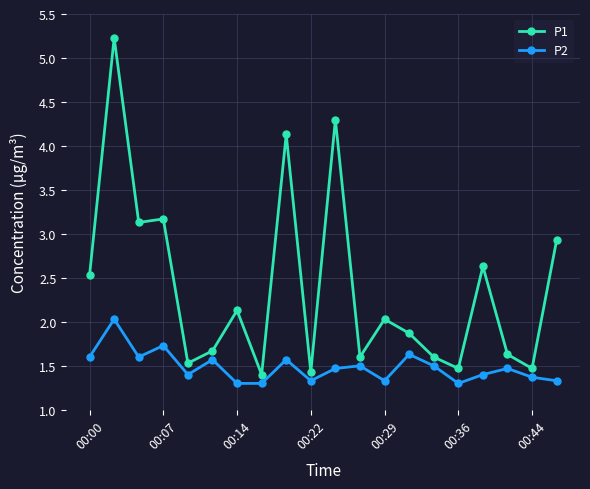

What is the value of the P2 point at the 19th from the left?

1.4